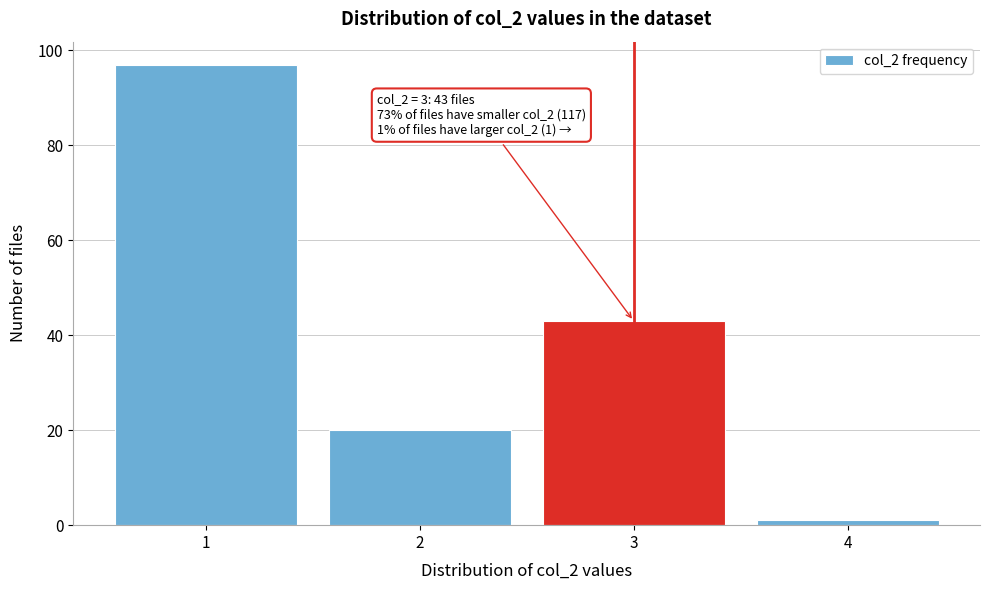

Reading left to right, what are all the values shown in this chart?

1=97	2=20	3=43	4=1